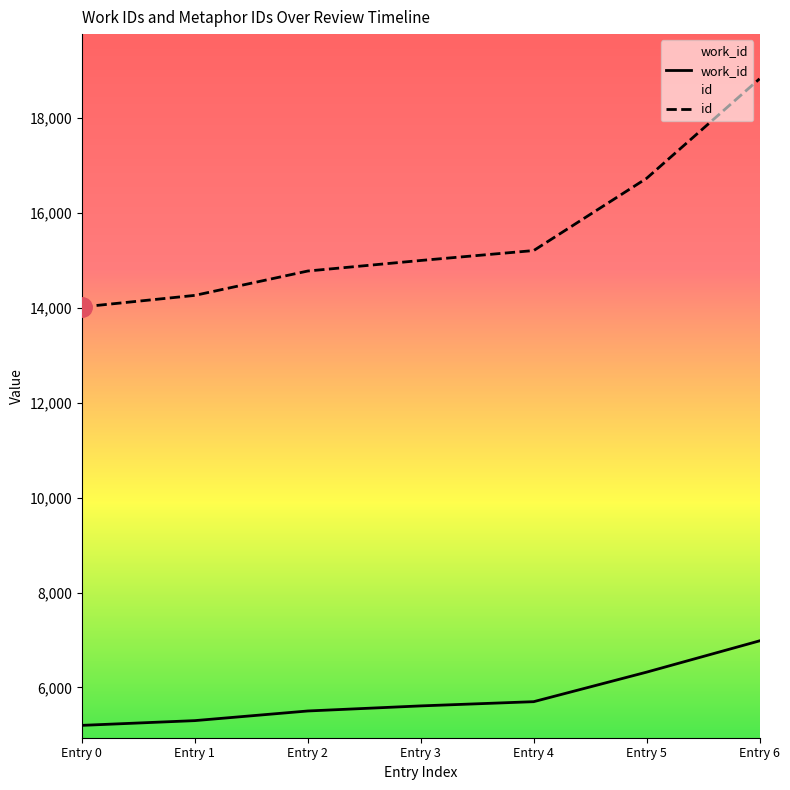

What is the difference between the second highest and minimum values in the id series?

2709